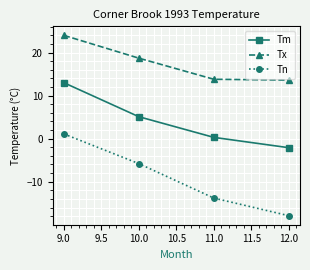

Reading left to right, extract all data points from this chart.

Tm: 13.0	5.1	0.3	-2.1
Tx: 24.0	18.7	13.8	13.6
Tn: 1.1	-5.8	-13.8	-17.9